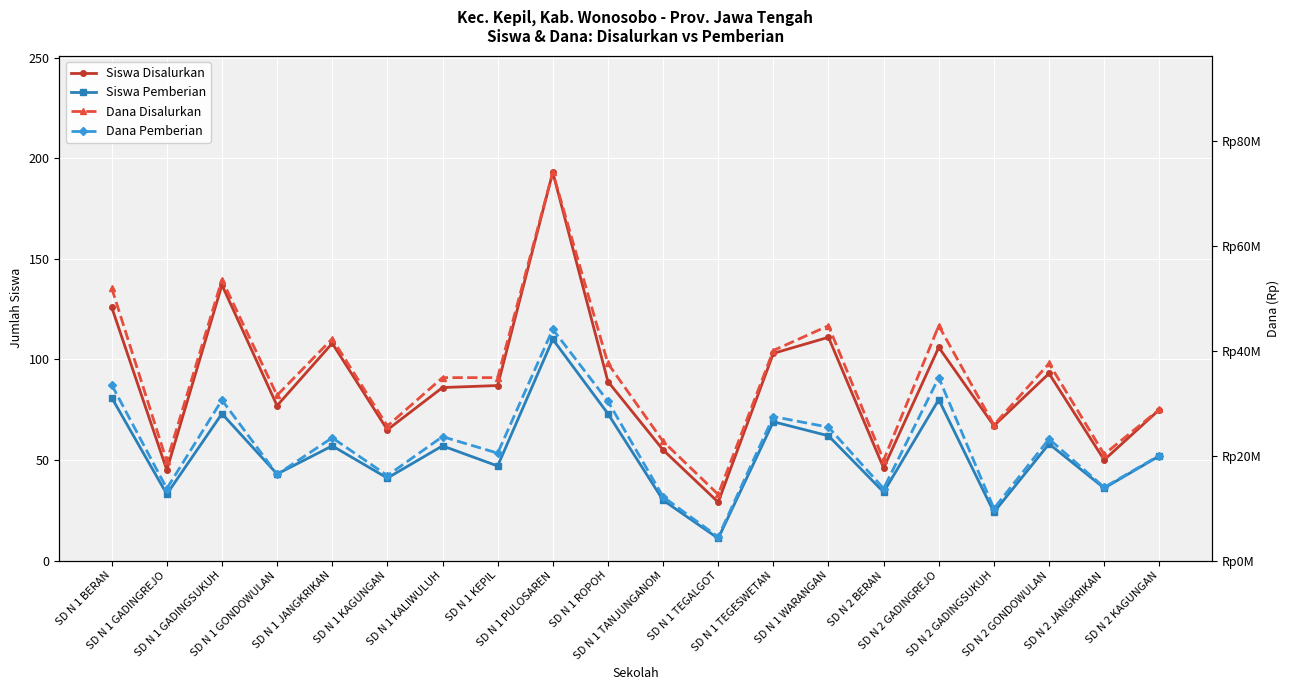

The Dana Disalurkan series shows 12600000 at SD N 1 TEGALGOT. True or false?

True